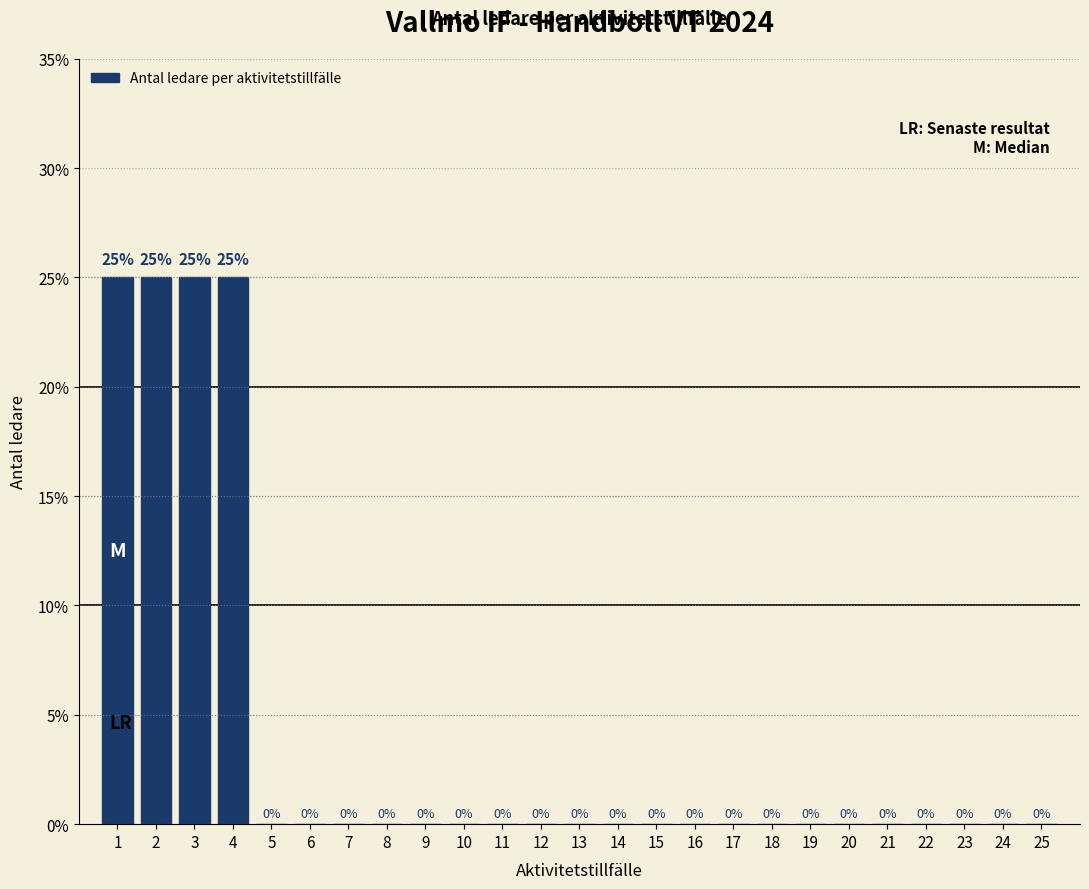

Reading right to left, transcribe all the data shown in this chart.

25=0	24=0	23=0	22=0	21=0	20=0	19=0	18=0	17=0	16=0	15=0	14=0	13=0	12=0	11=0	10=0	9=0	8=0	7=0	6=0	5=0	4=25	3=25	2=25	1=25